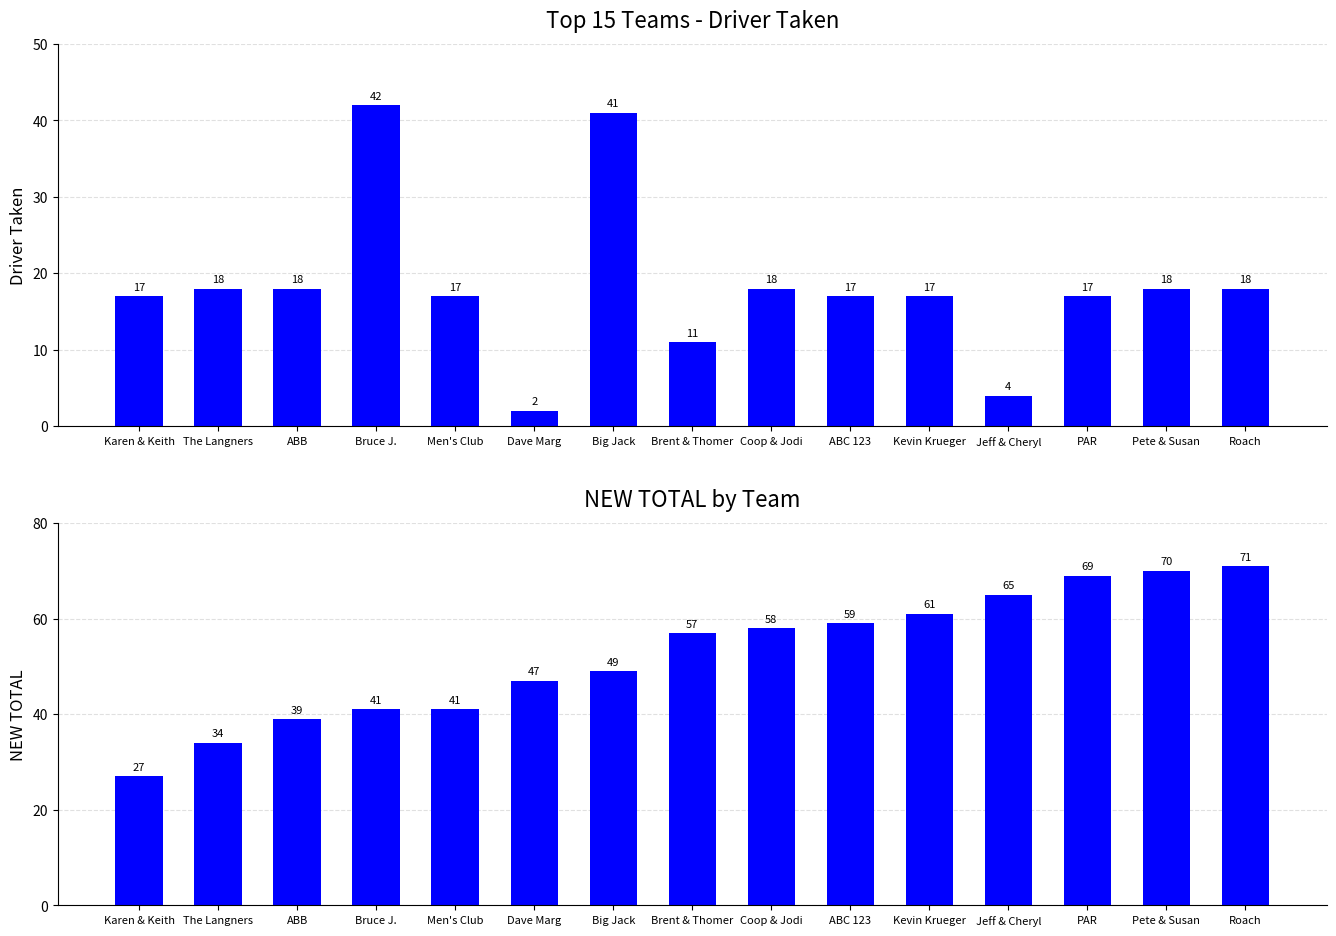

How many bars are there in each group?

2